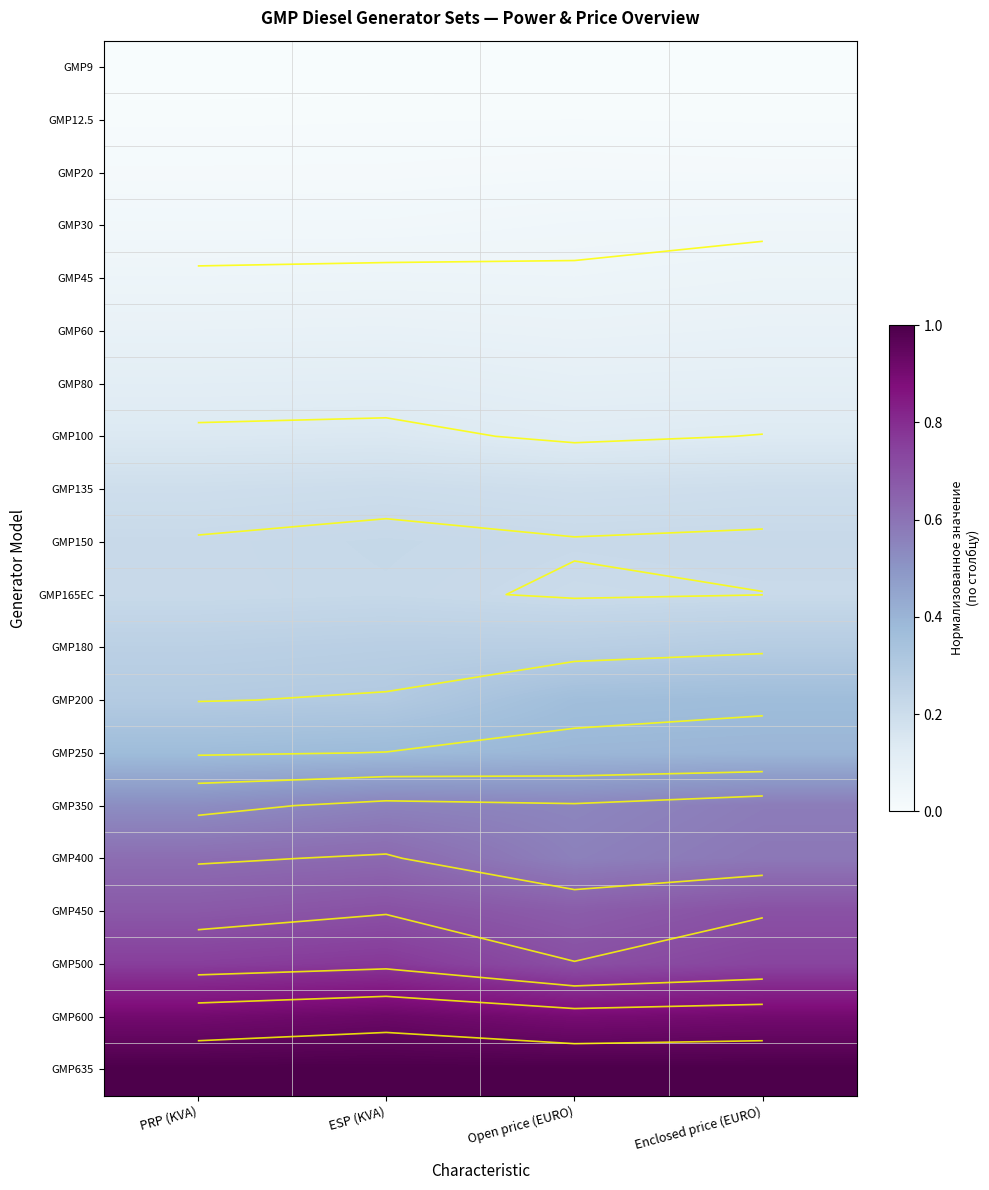

The value of GMP165EC at Open price (EURO) is 0.1. True or false?

False